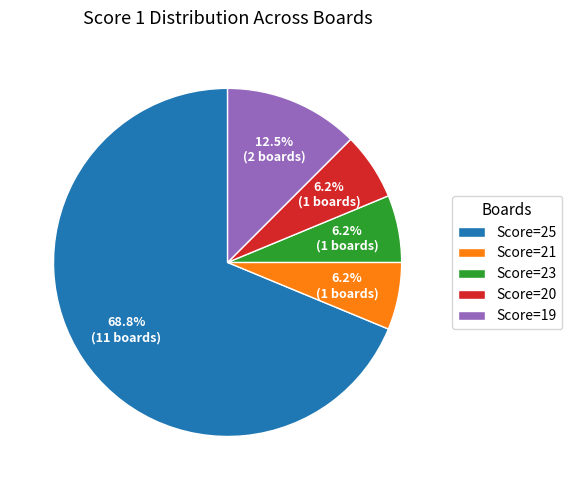

Does Score=20 account for over 50% of the chart?

No